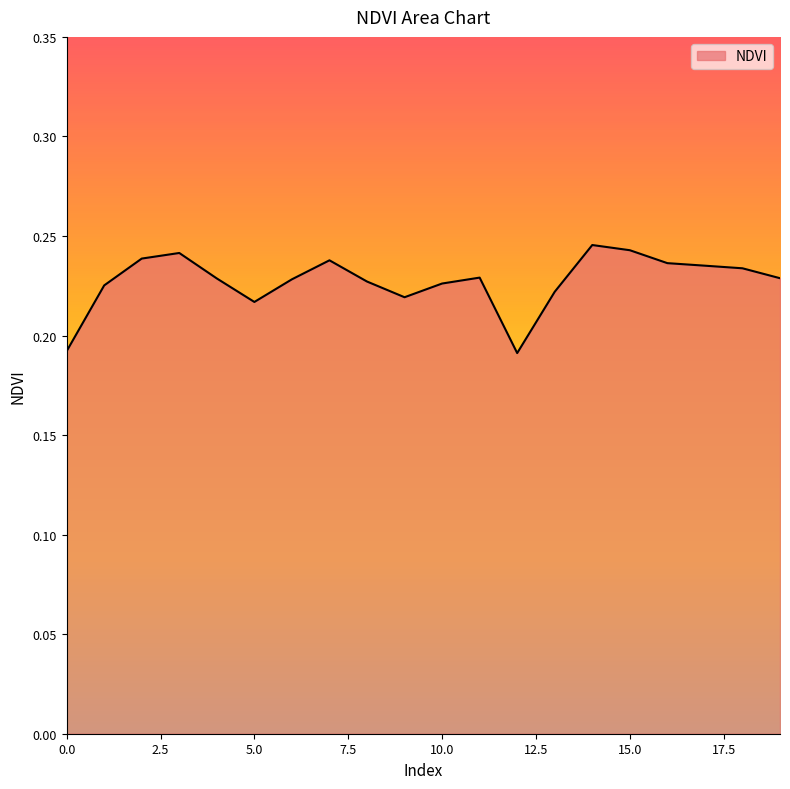

Is this an area chart (filled region under the line)?

Yes